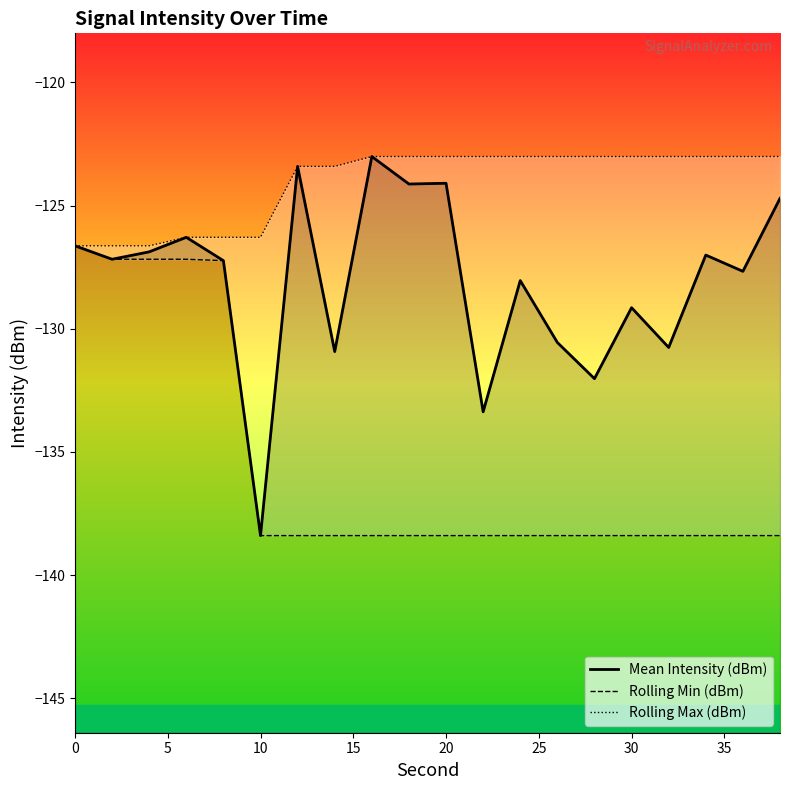

True or false: Rolling Max (dBm) and Rolling Min (dBm) cross at least once.

False